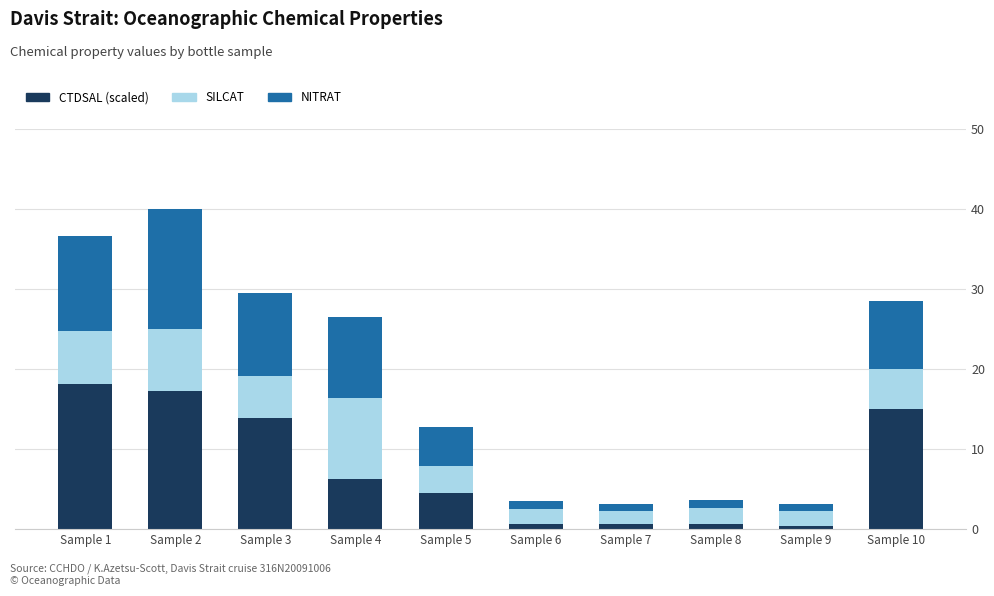

Is it true that CTDSAL (scaled) equals 4.5 at Sample 5?

True